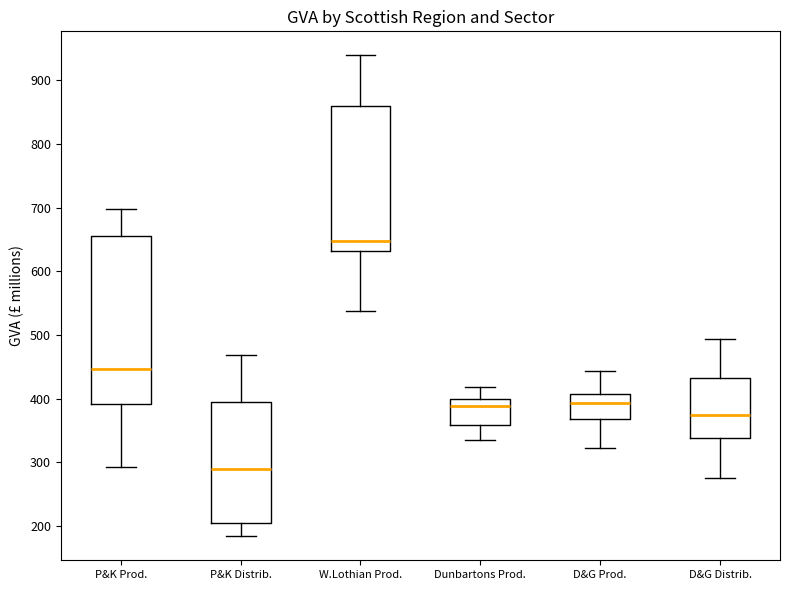

Which box is the tallest, from its lower edge to its upper edge?

P&K Prod.